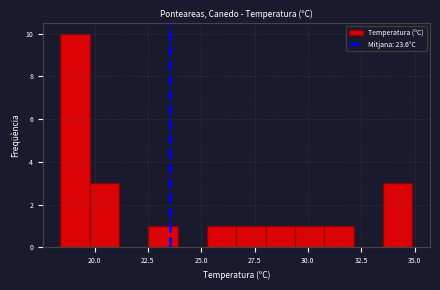

Read against the x-axis, roughly where is the centre of the tallest bar?

19.0